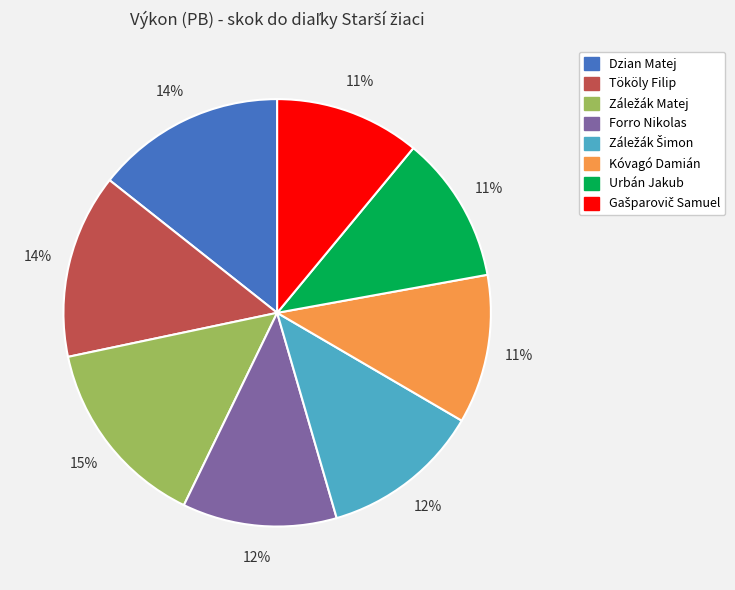

Does any single category account for the majority?

No